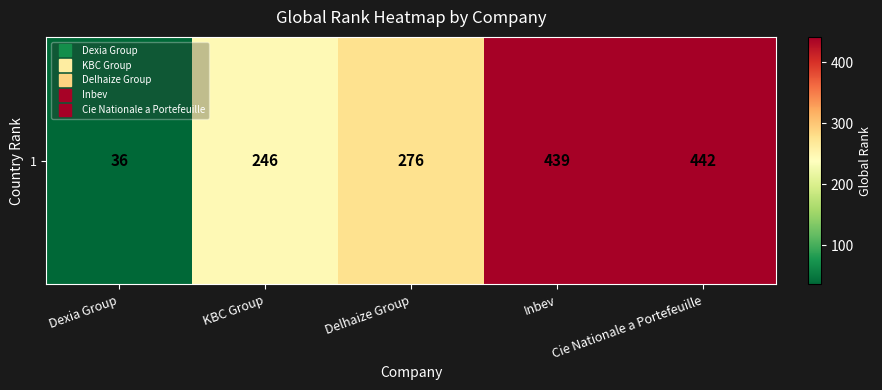

What is the difference between the maximum and second lowest values?

196